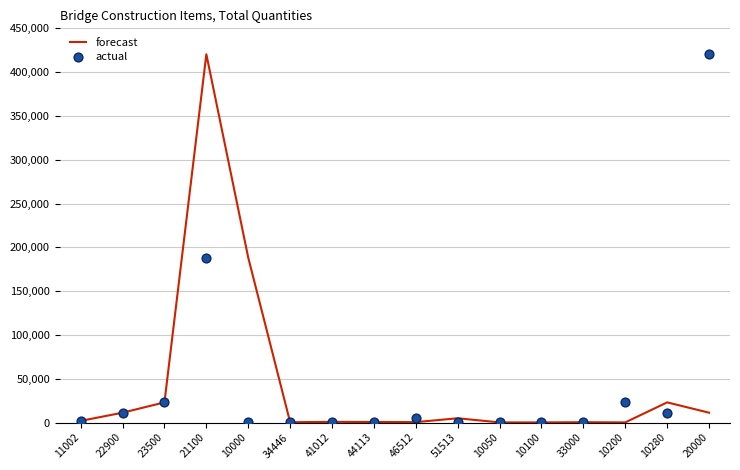

At how many categories does at least one series exceed 274361?

2